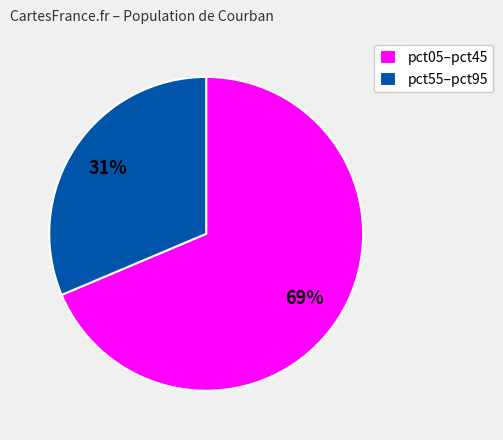

Is it true that pct55–pct95 is 43% of the pie?

False